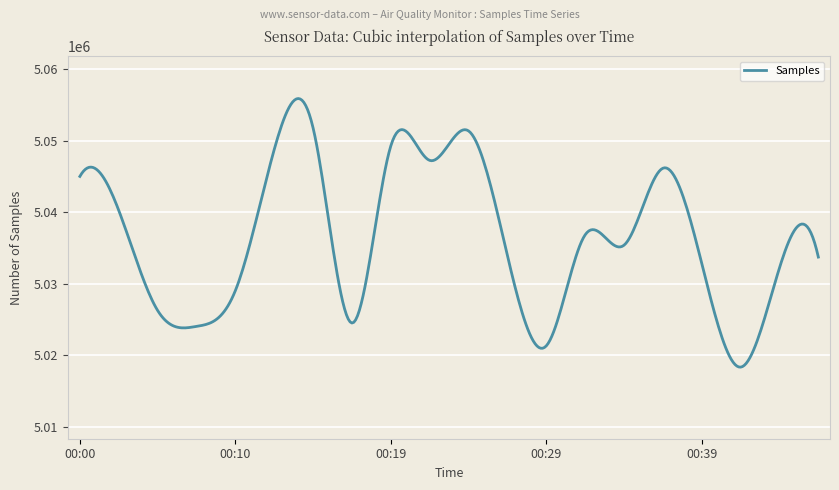

What is the smallest value displayed?

5018349.0